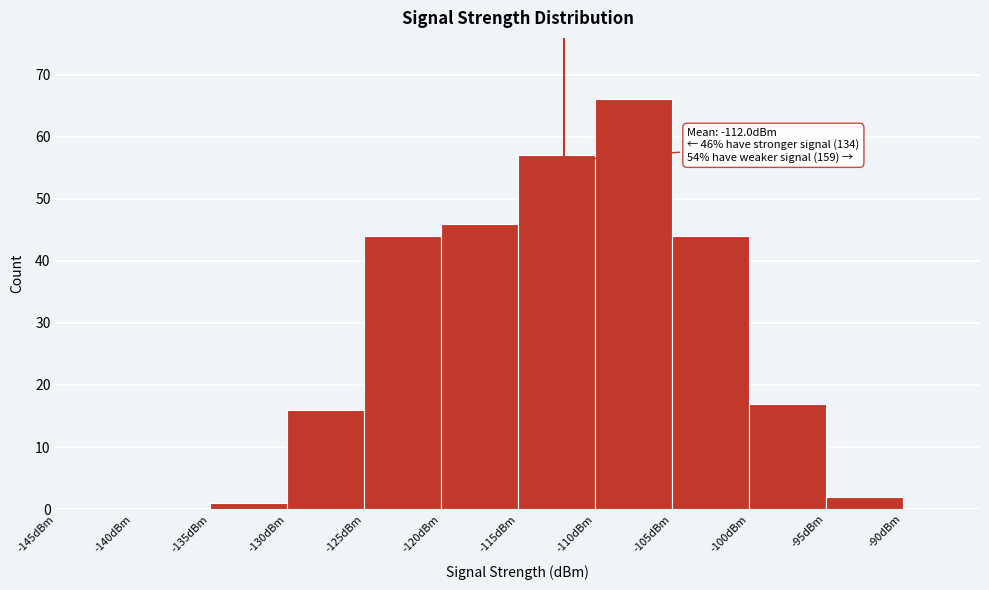

Over which range of the x-axis is the bar tallest?

-110 to -105